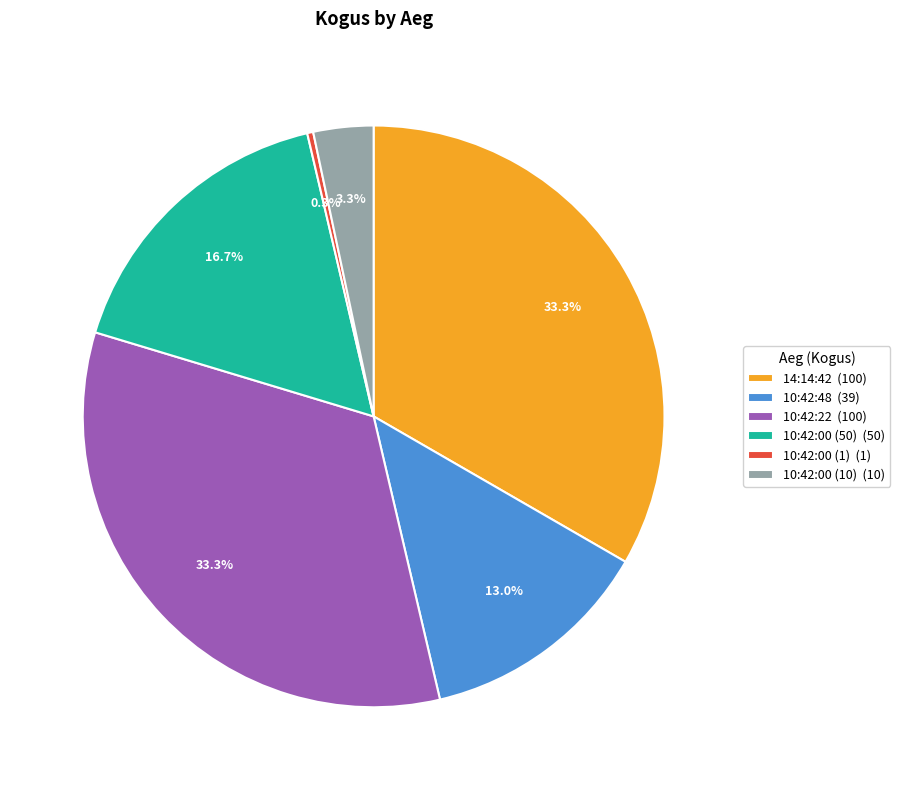

What is the ratio of the value at 14:14:42 to the value at 10:42:00 (1)?

100.0